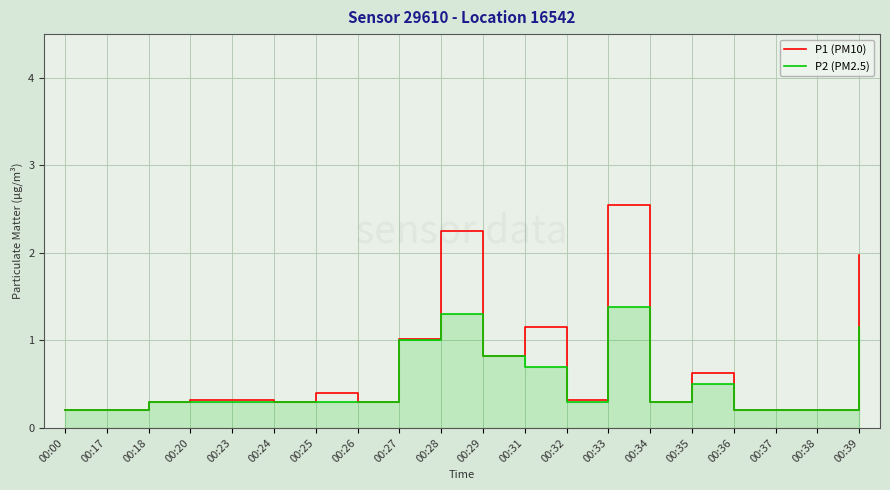

Which label corresponds to the smallest value in the chart?

00:00